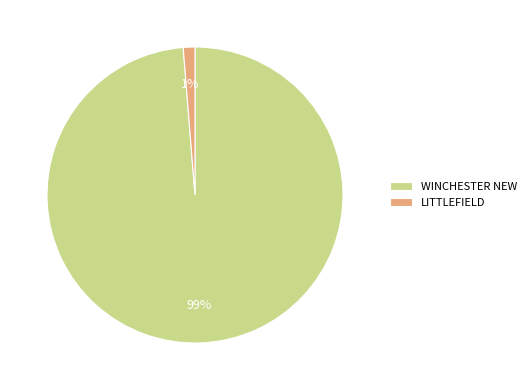

To the nearest percent, what percentage of the pie is LITTLEFIELD?

1%